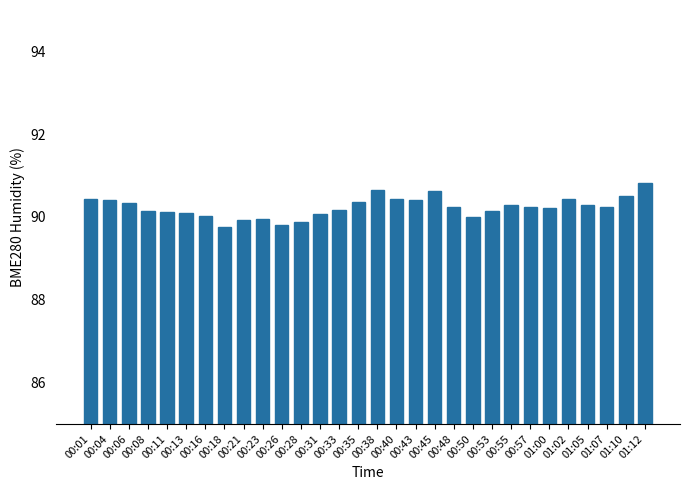

Are the bars horizontal?

No